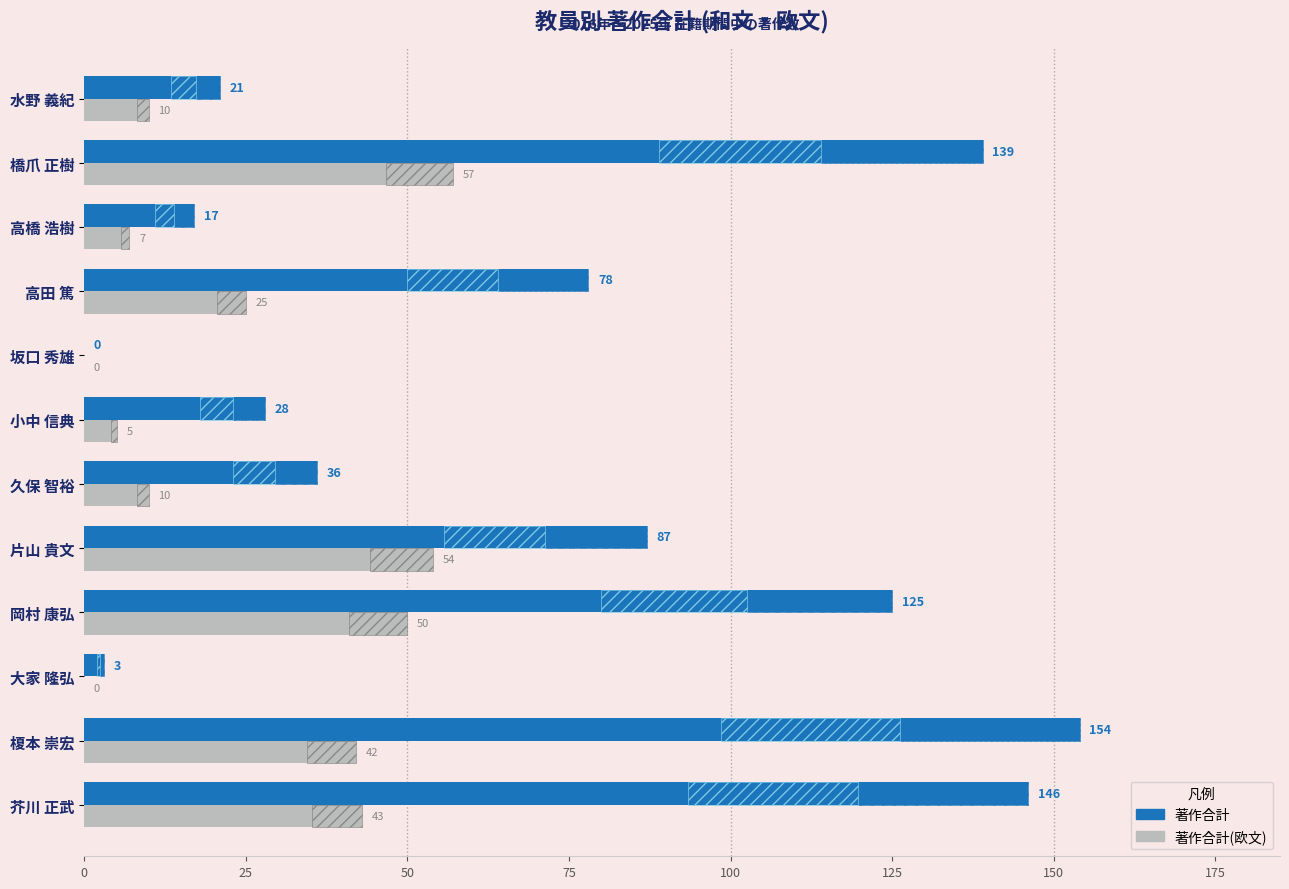

Which series has the widest spread of values?

著作合計